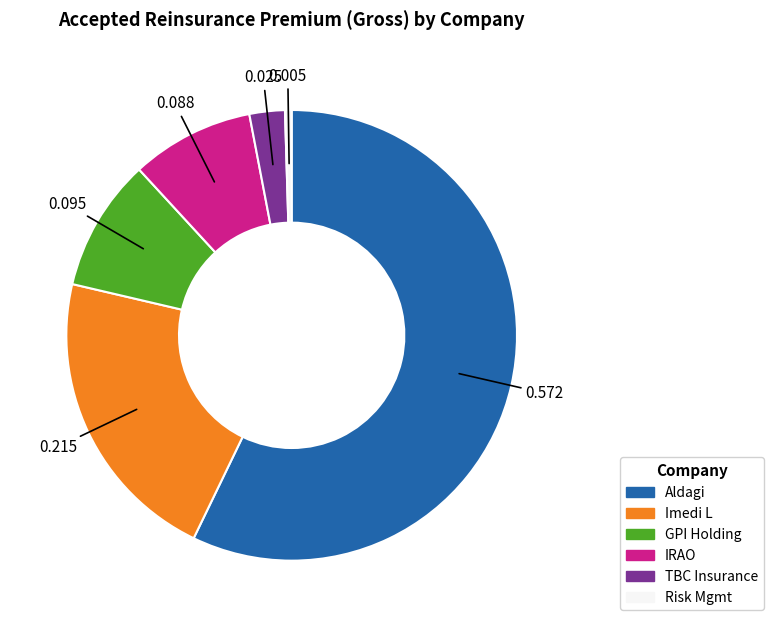

Is there a majority slice in this chart?

Yes